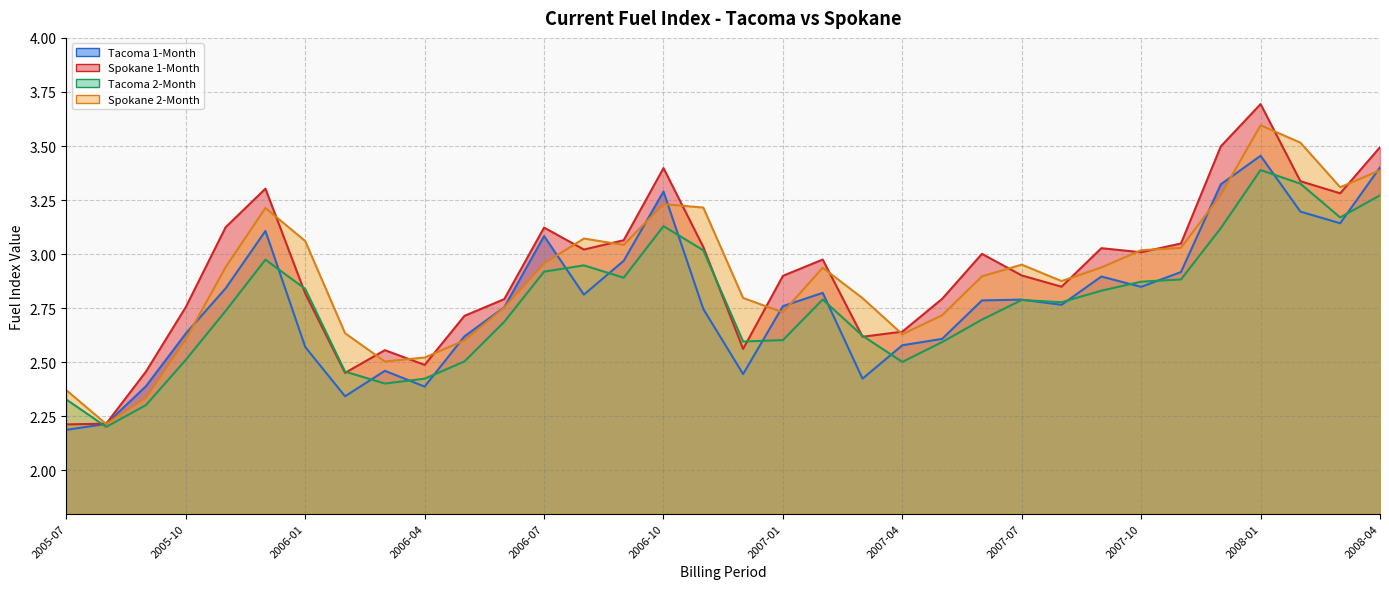

What is the average value of the Spokane 1-Month series?

2.9